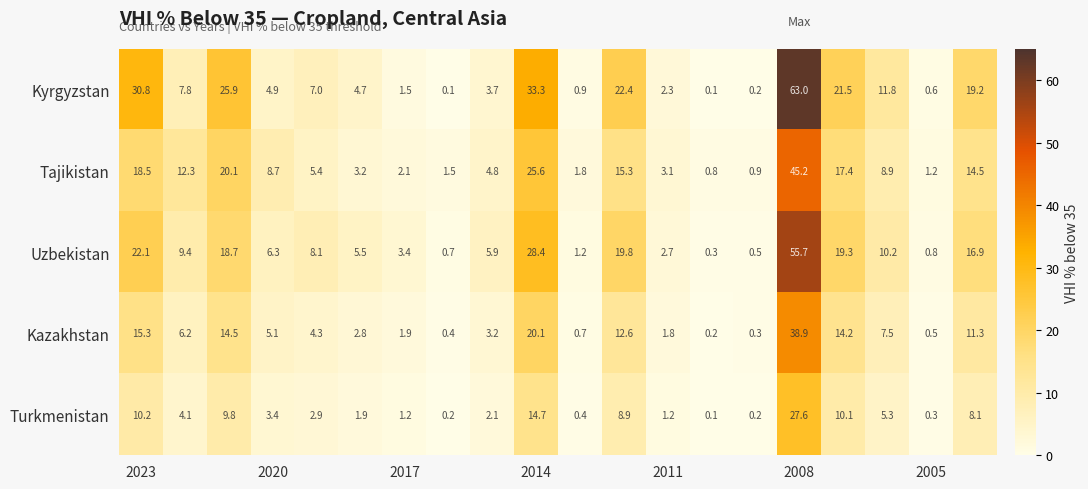

What is the minimum value shown in the chart?

0.1